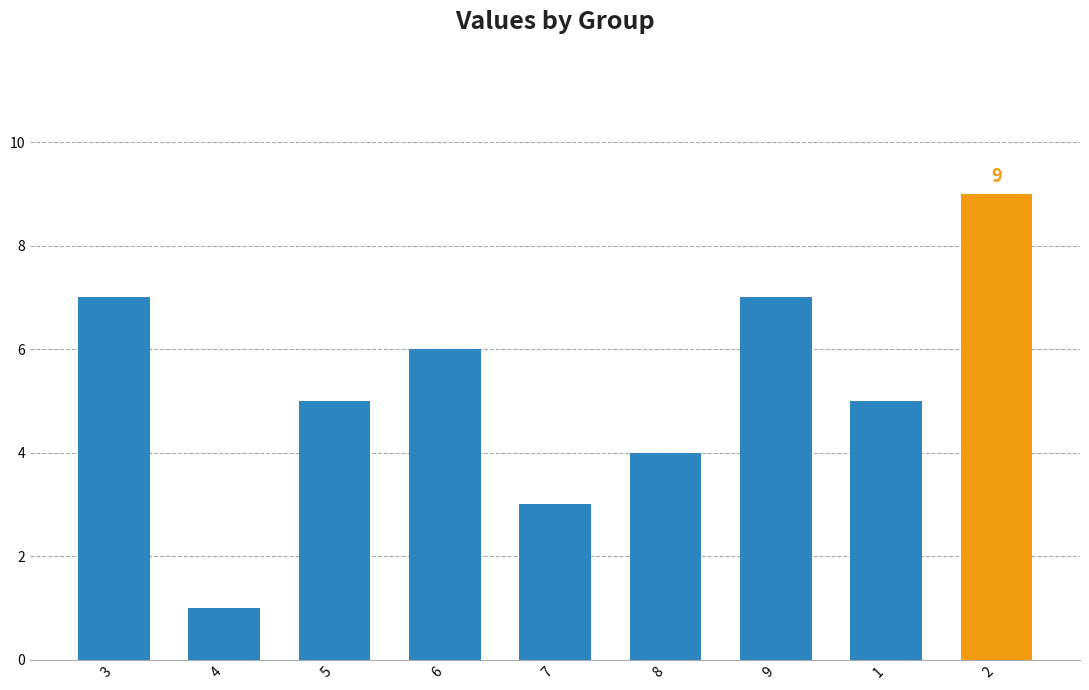

Count the number of data series in this chart.

1